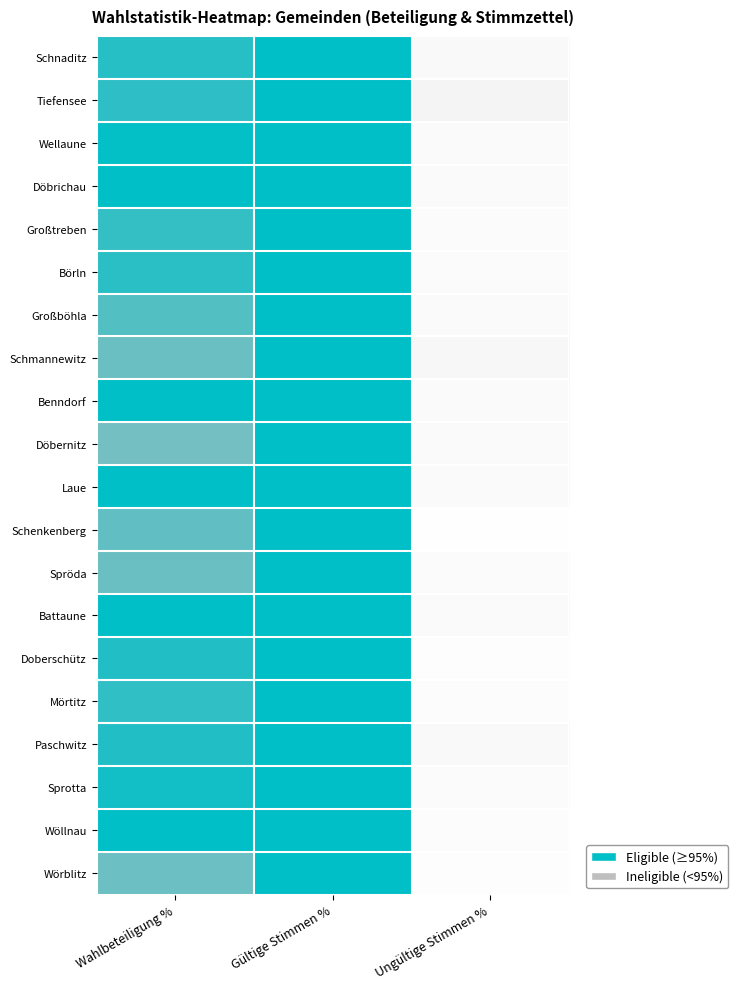

Which series has the largest total across all categories?

Laue